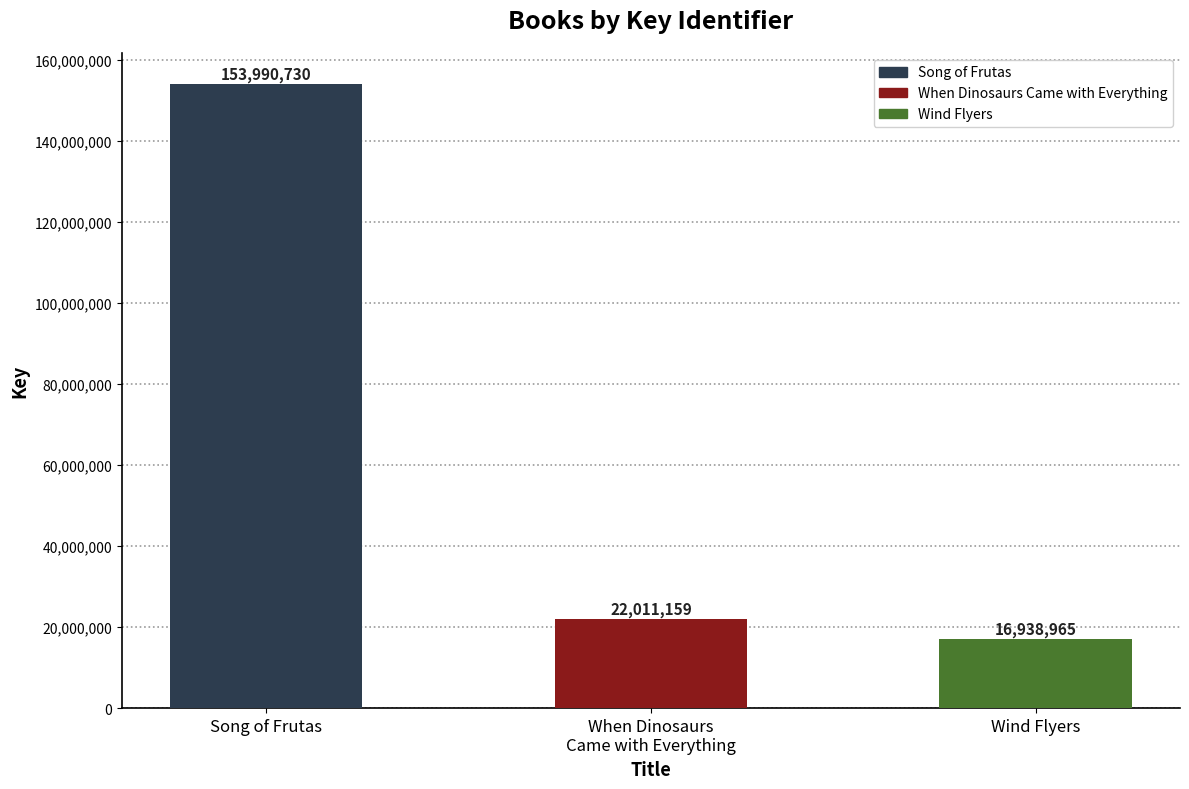

What is the smallest value displayed?

16938965